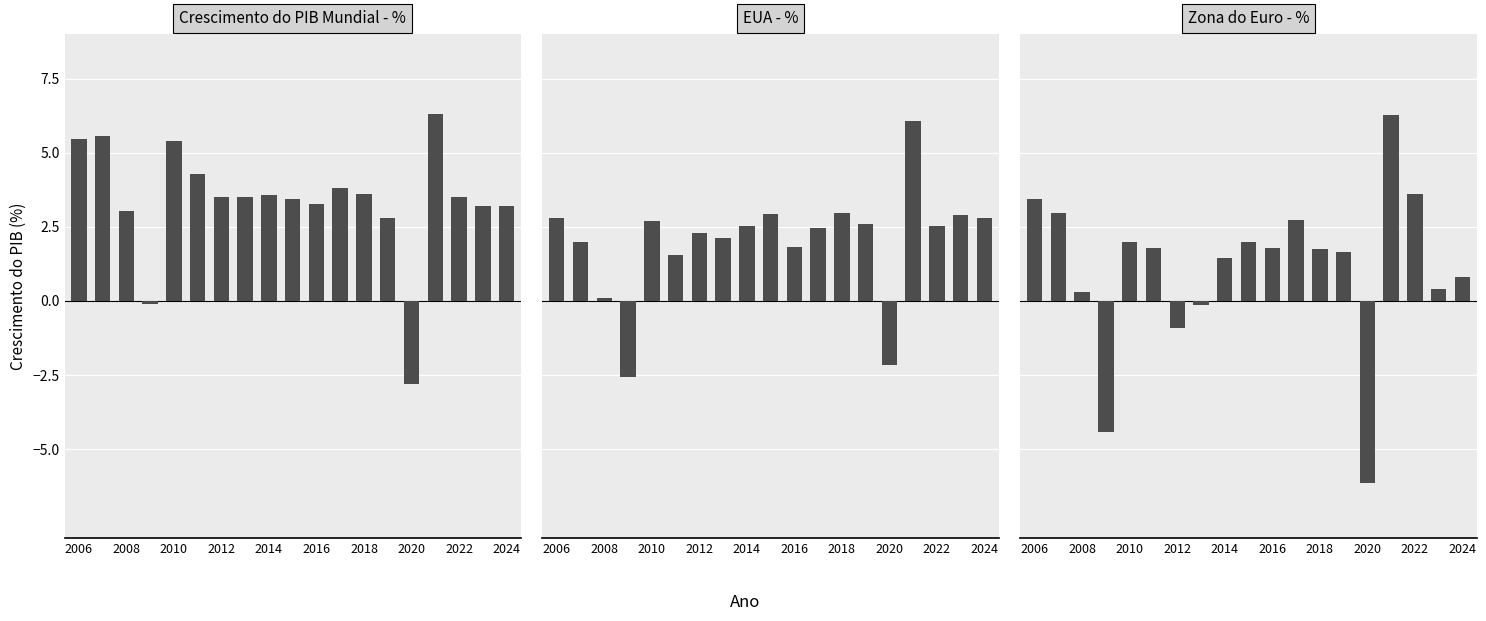

Which has a higher value, 2010 or 2014?

2010